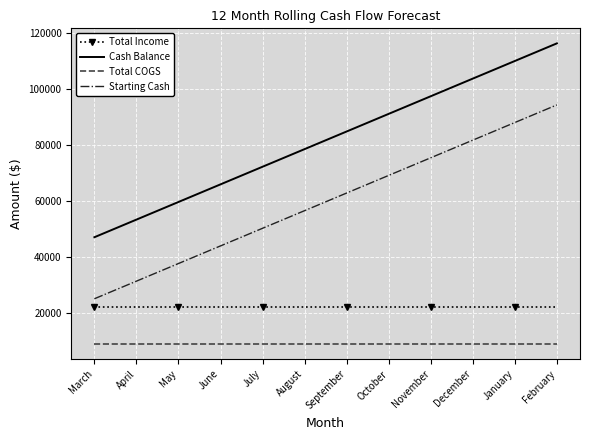

Is it true that Starting Cash equals 125335 at November?

False